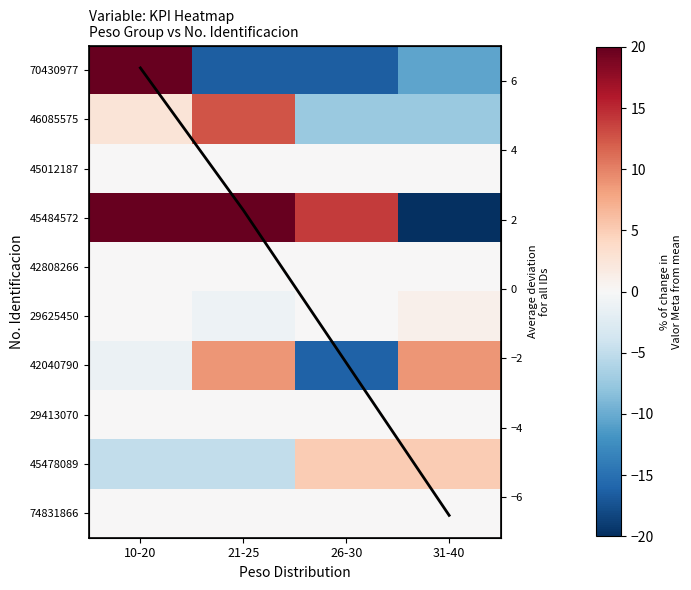

What is the smallest value displayed?

-62.0